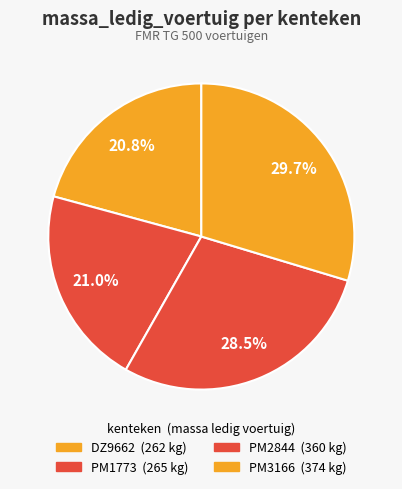

What is the change in value from DZ9662 to PM3166?

+112